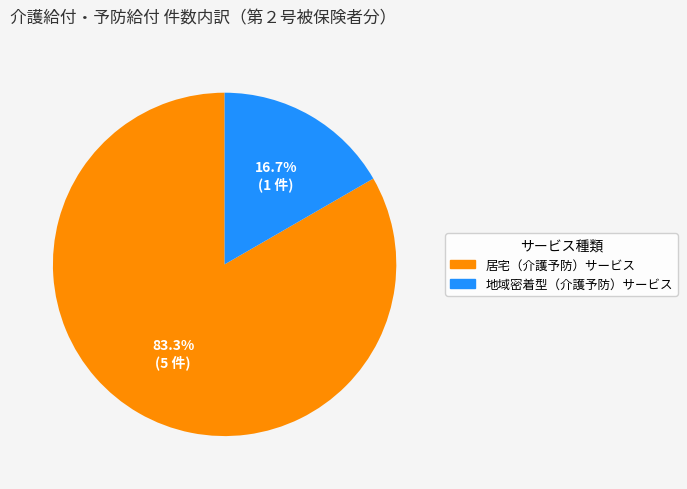

Between 居宅（介護予防）サービス and 地域密着型（介護予防）サービス, which is larger?

居宅（介護予防）サービス